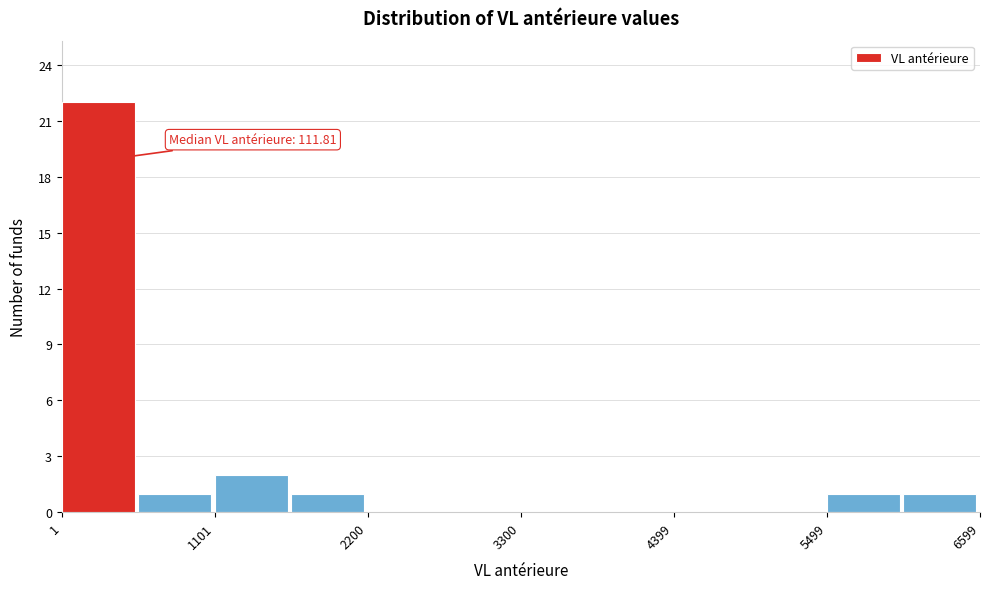

Around what value on the x-axis is the tallest bar? Give the approximate position of its centre, as read against the axis.

200